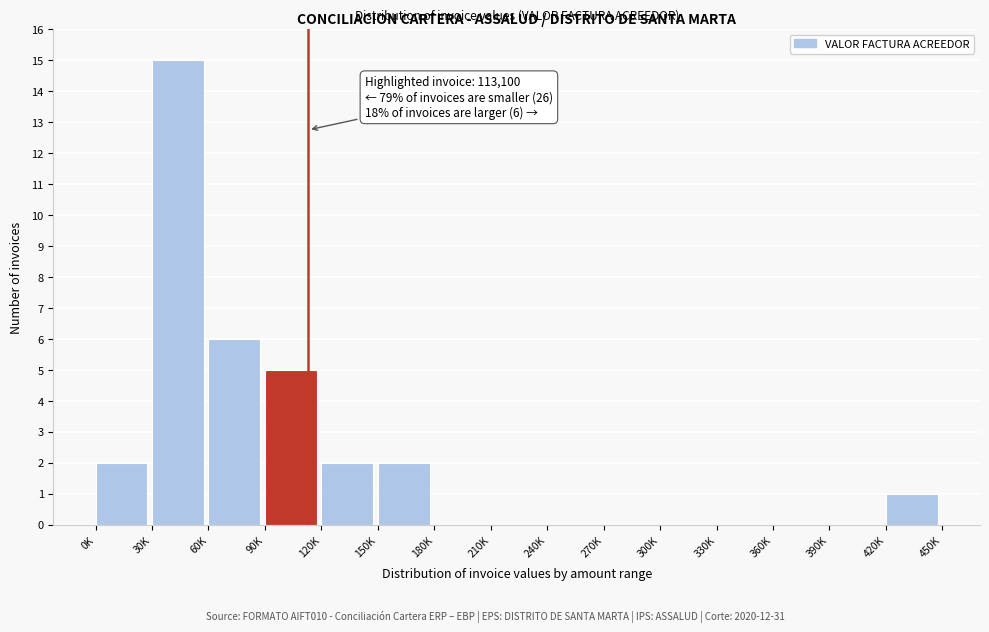

Reading right to left, list all the values displayed in this chart.

420K=1	390K=0	360K=0	330K=0	300K=0	270K=0	240K=0	210K=0	180K=0	150K=2	120K=2	90K=5	60K=6	30K=15	0K=2